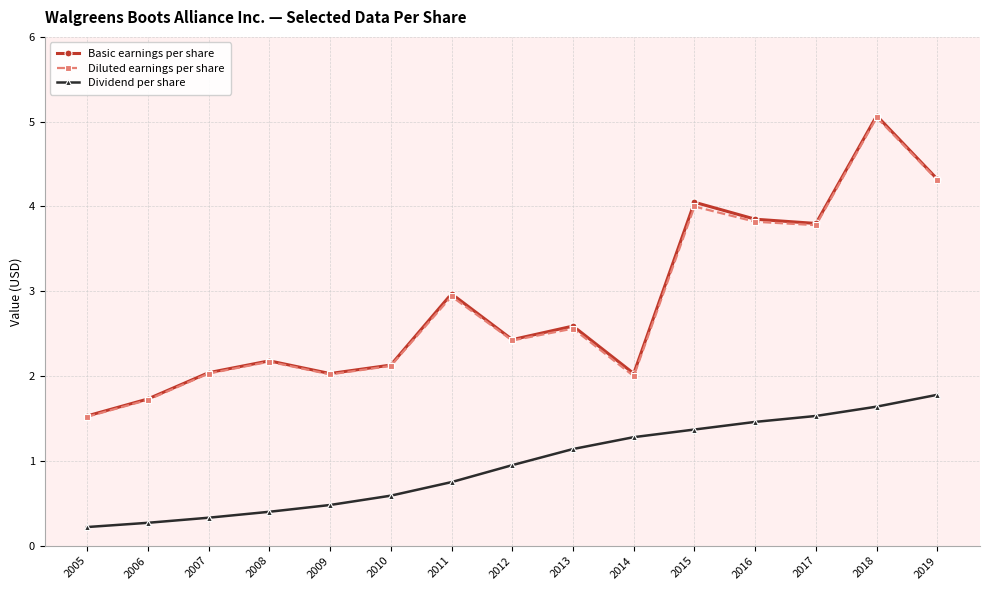

True or false: Diluted earnings per share and Dividend per share intersect in this chart.

False